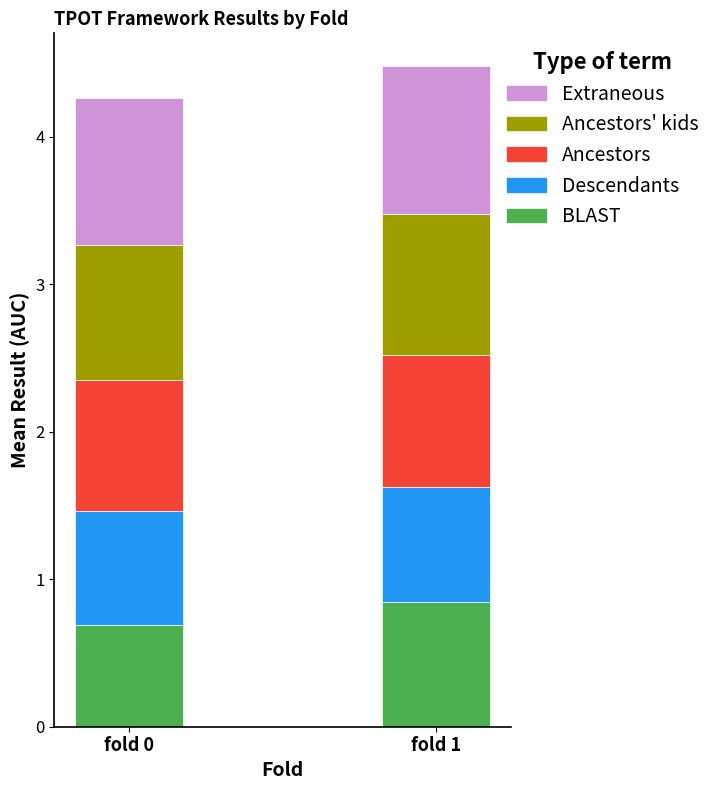

How many bars are there in total?

2